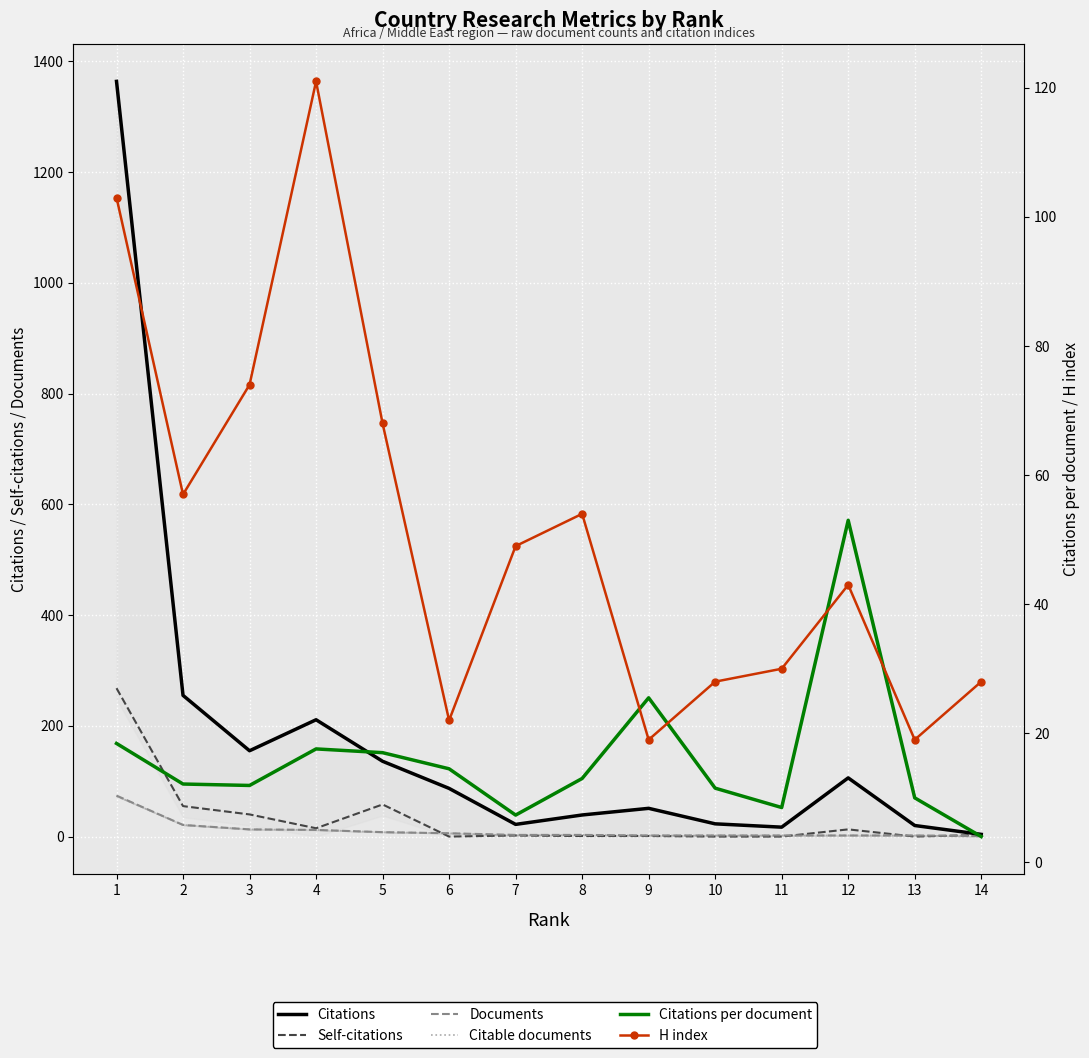

Rank the series at 13 from lowest to highest value.

Self-citations, Documents, Citable documents, Citations per document, H index, Citations